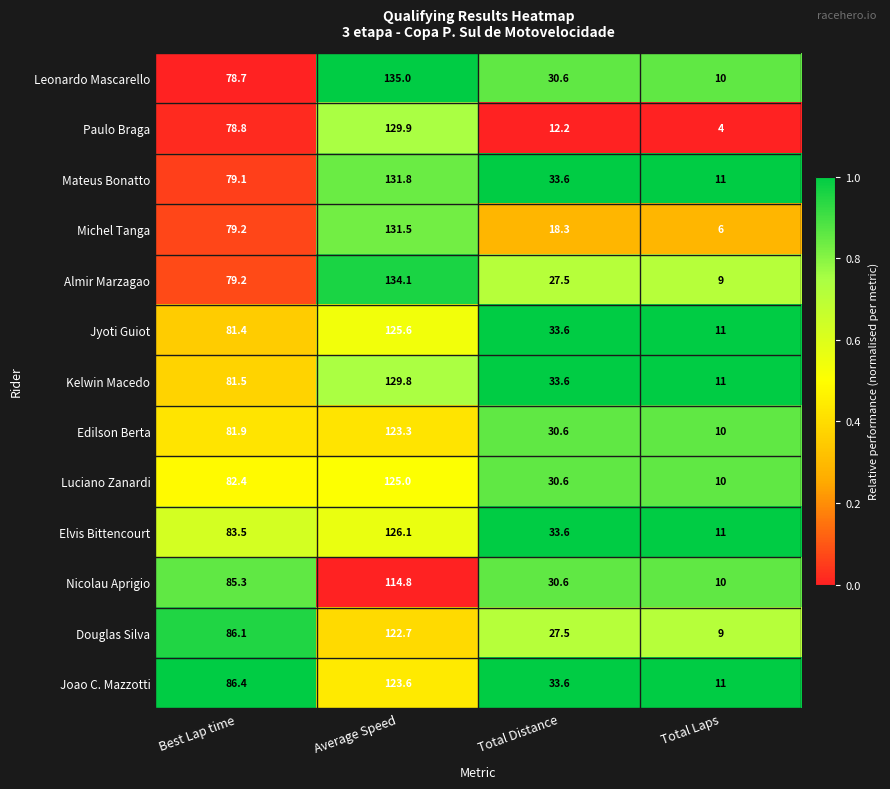

What is the difference between the highest and lowest values at Best Lap time?

7.7